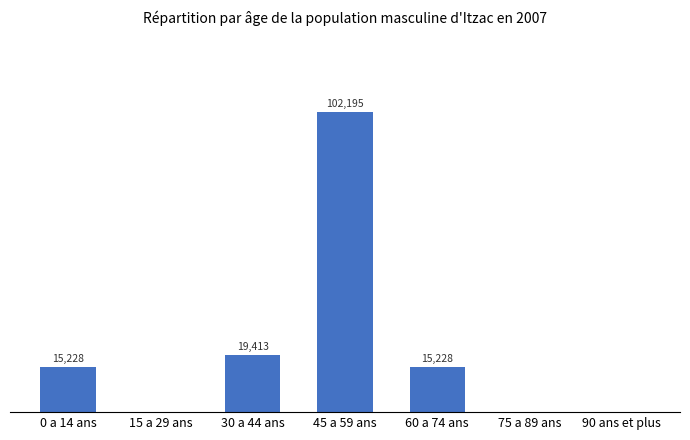

Which category has the highest value across all series?

45 a 59 ans